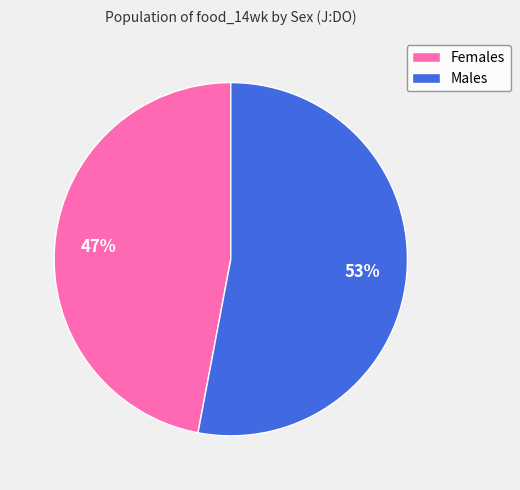

Count the number of slices in the pie.

2